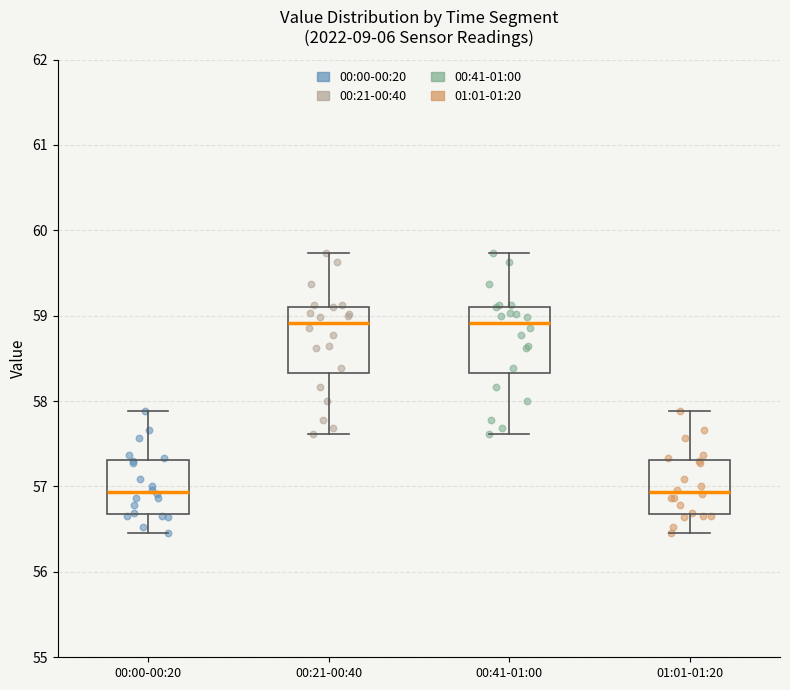

Reading left to right, transcribe this box plot: for each box, give where its median line is, the range the box spans, and where its two whiskers end, as read against the y-axis. The values are not printed on the chart, so give them approximately, as read against the axis.

00:00-00:20: median 56.9, box 56.7 to 57.3, whiskers 56.5 to 57.9
00:21-00:40: median 58.9, box 58.3 to 59.1, whiskers 57.6 to 59.7
00:41-01:00: median 58.9, box 58.3 to 59.1, whiskers 57.6 to 59.7
01:01-01:20: median 56.9, box 56.7 to 57.3, whiskers 56.5 to 57.9